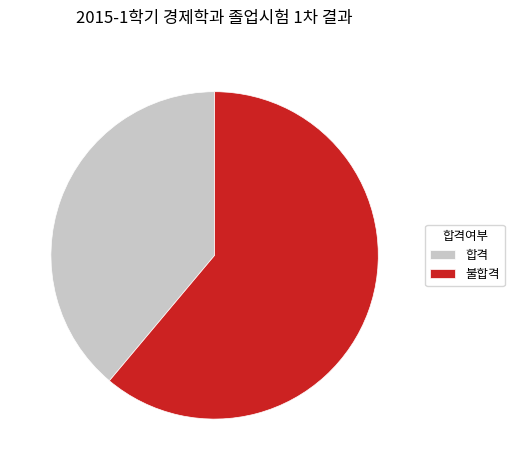

Which slice is the smallest?

합격